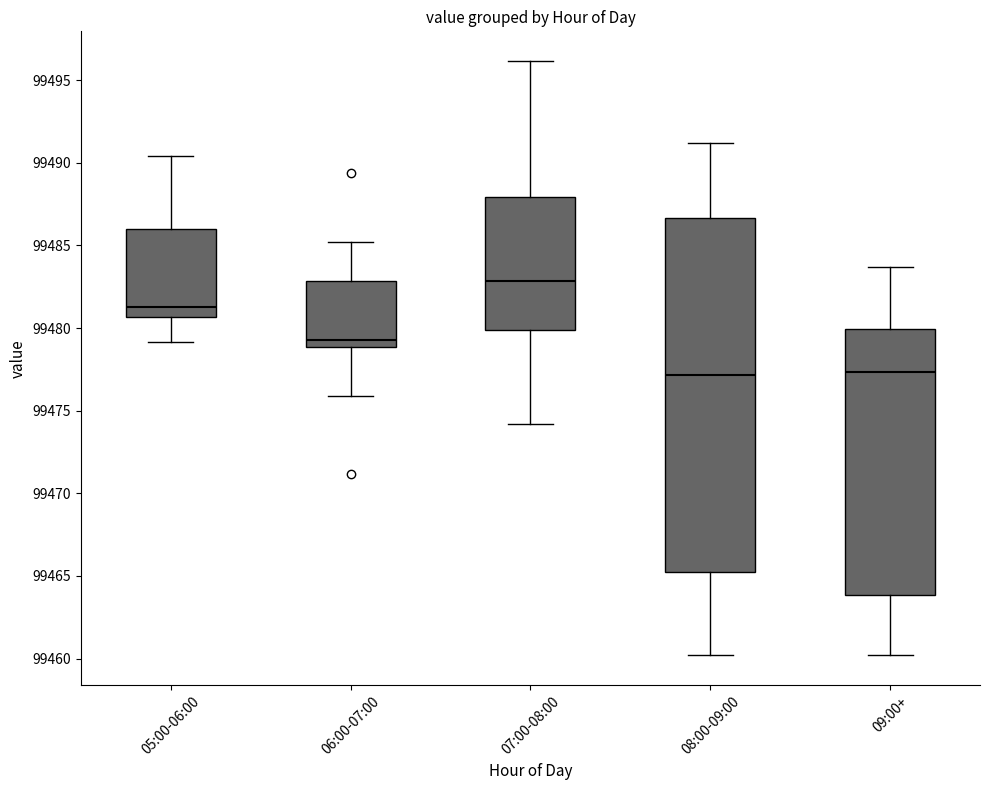

Reading left to right, transcribe this box plot: for each box, give where its median line is, the range the box spans, and where its two whiskers end, as read against the y-axis. The values are not printed on the chart, so give them approximately, as read against the axis.

05:00-06:00: median 99481.5, box 99480.5 to 99486.0, whiskers 99479.0 to 99490.5
06:00-07:00: median 99479.5, box 99479.0 to 99483.0, whiskers 99476.0 to 99485.0
07:00-08:00: median 99483.0, box 99480.0 to 99488.0, whiskers 99474.0 to 99496.0
08:00-09:00: median 99477.0, box 99465.5 to 99486.5, whiskers 99460.0 to 99491.0
09:00+: median 99477.5, box 99464.0 to 99480.0, whiskers 99460.0 to 99483.5